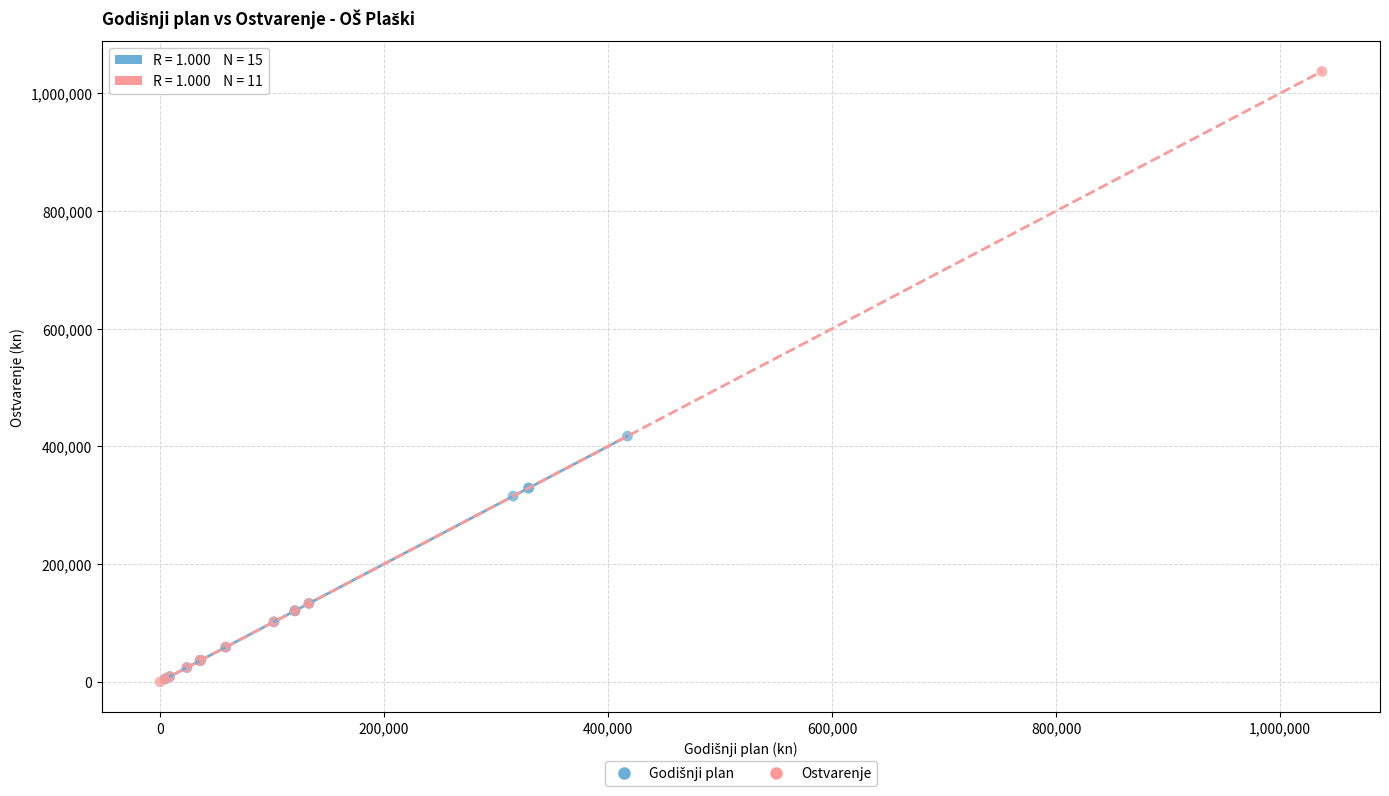

Which series has the largest Y range (max minus min)?

Ostvarenje